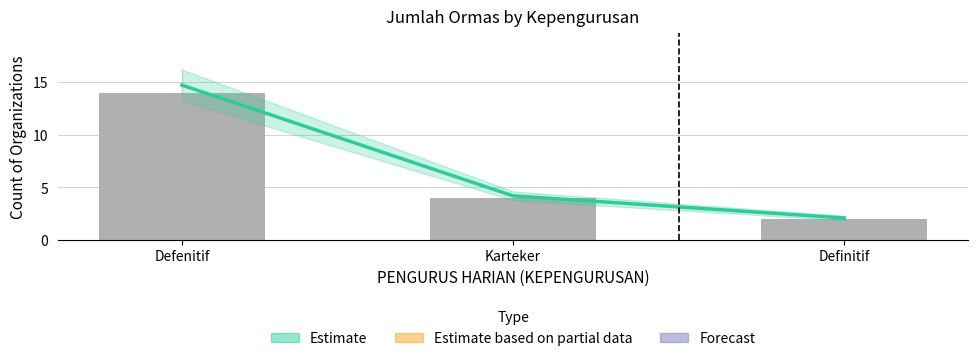

Where does the Estimate series first go above 4?

Defenitif